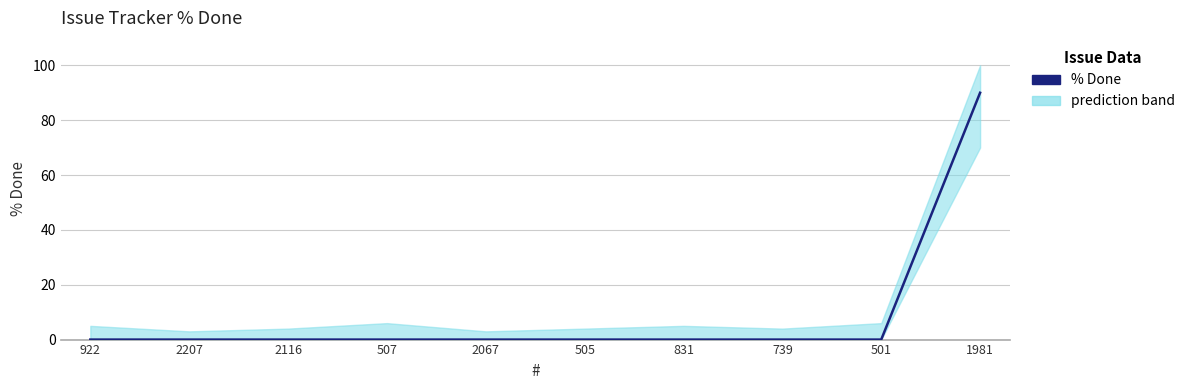

Rank the categories by value from highest to lowest.

1981, 922, 2207, 2116, 507, 2067, 505, 831, 739, 501